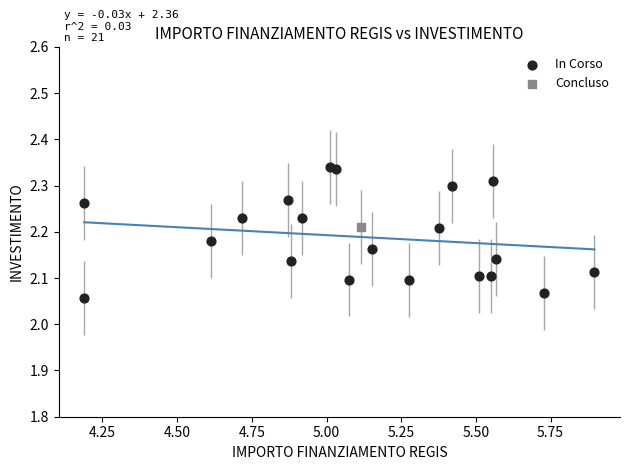

What are all the series names shown in the legend?

In Corso, Concluso